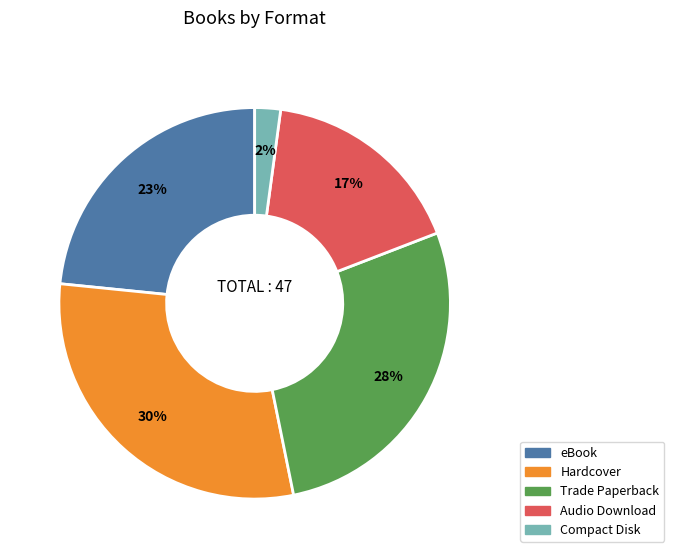

Which slice is the largest?

Hardcover